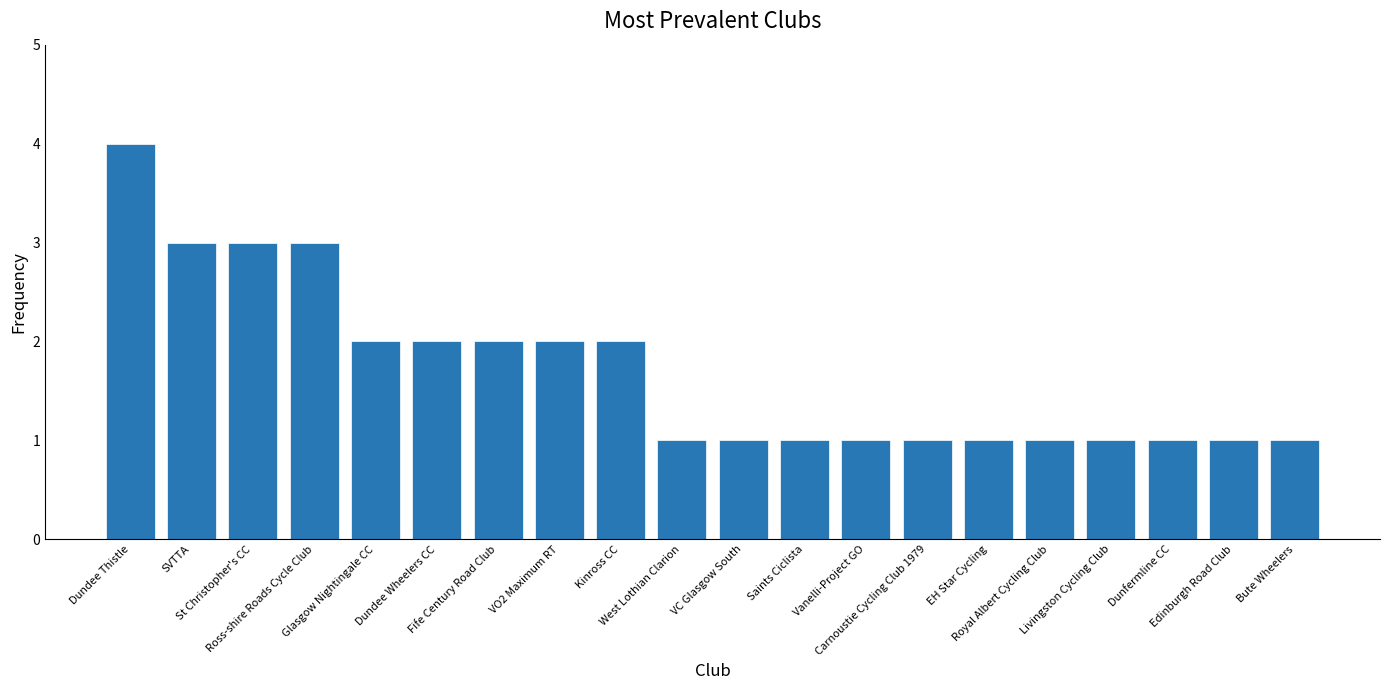

What is the ratio of the value at Saints Ciclista to the value at Ross-shire Roads Cycle Club?

0.3